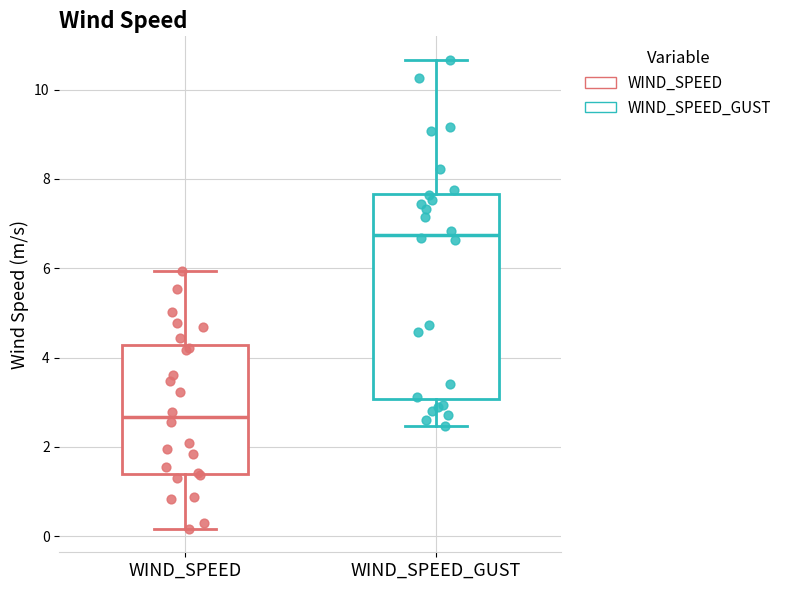

Where does the lower whisker of the box for WIND_SPEED end on the y-axis? The values are not printed on the chart, so give them approximately, as read against the axis.

0.2